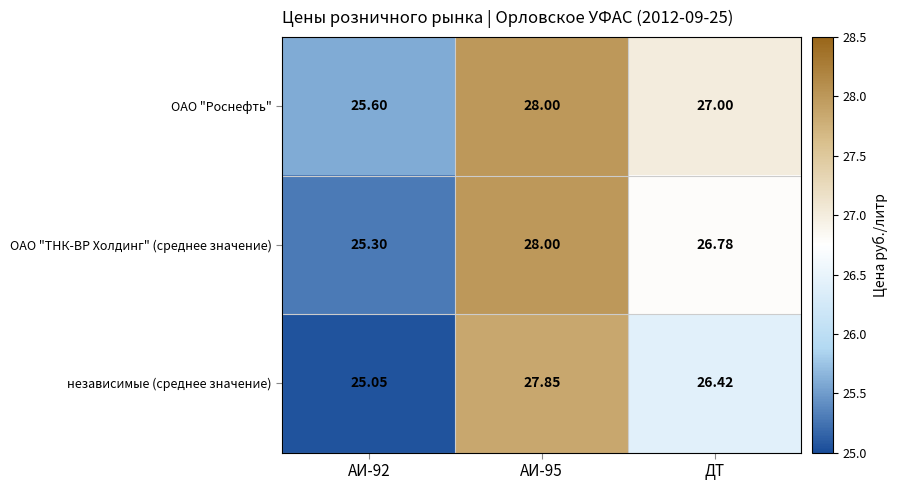

Between АИ-92 and ДТ, which series saw the biggest shift?

ОАО "ТНК-ВР Холдинг" (среднее значение)